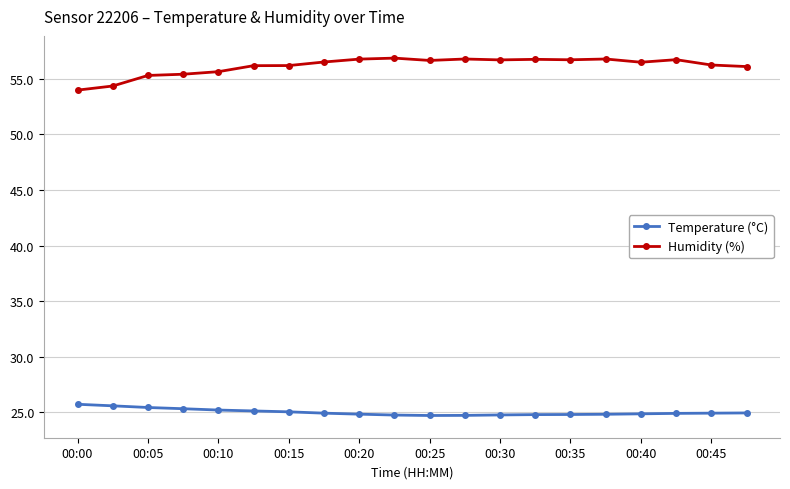

What is the value of the Temperature (°C) point at the 16th from the left?

24.8